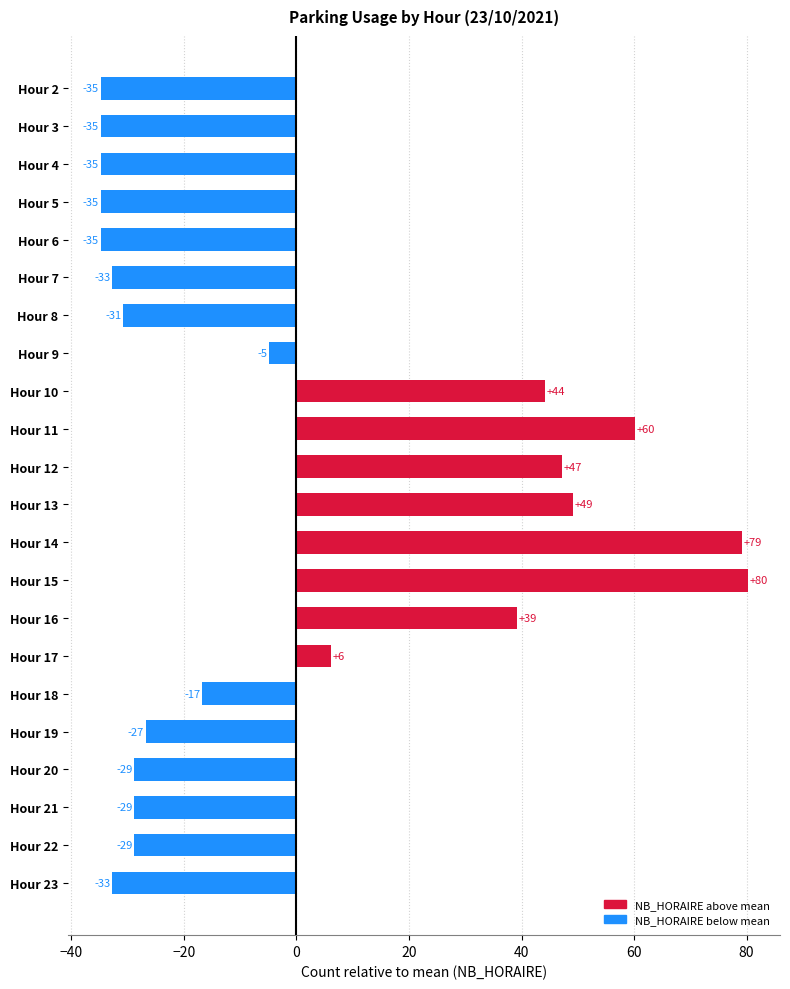

Does the chart contain any negative values?

Yes